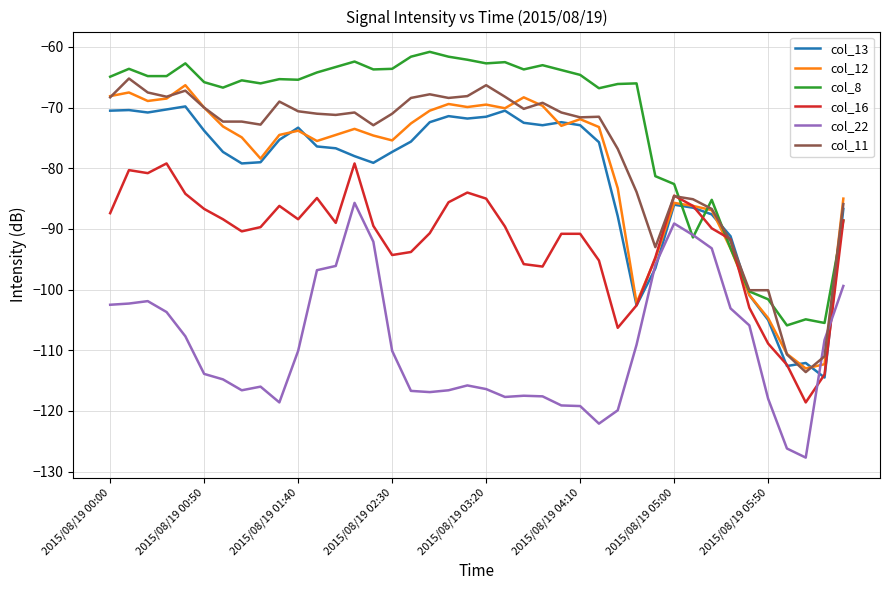

Which series has the largest total across all categories?

col_8